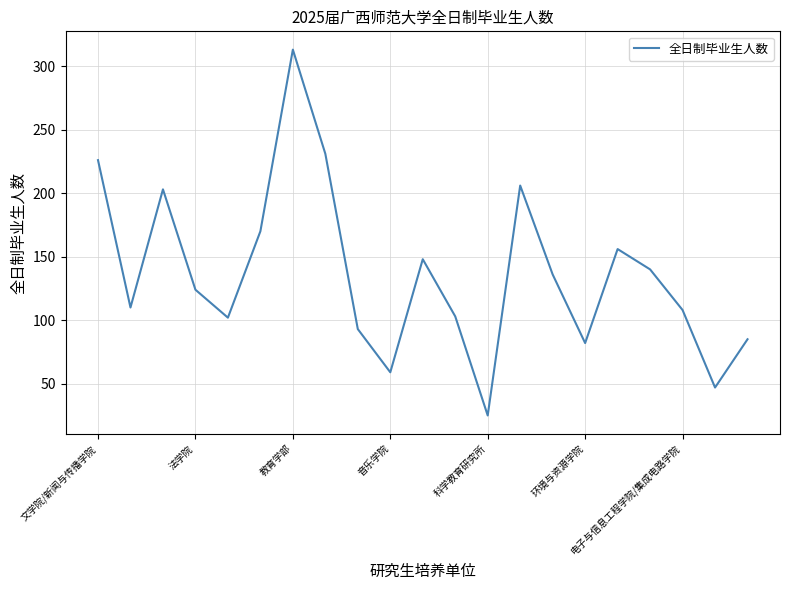

What is the difference between the maximum and minimum values?

288